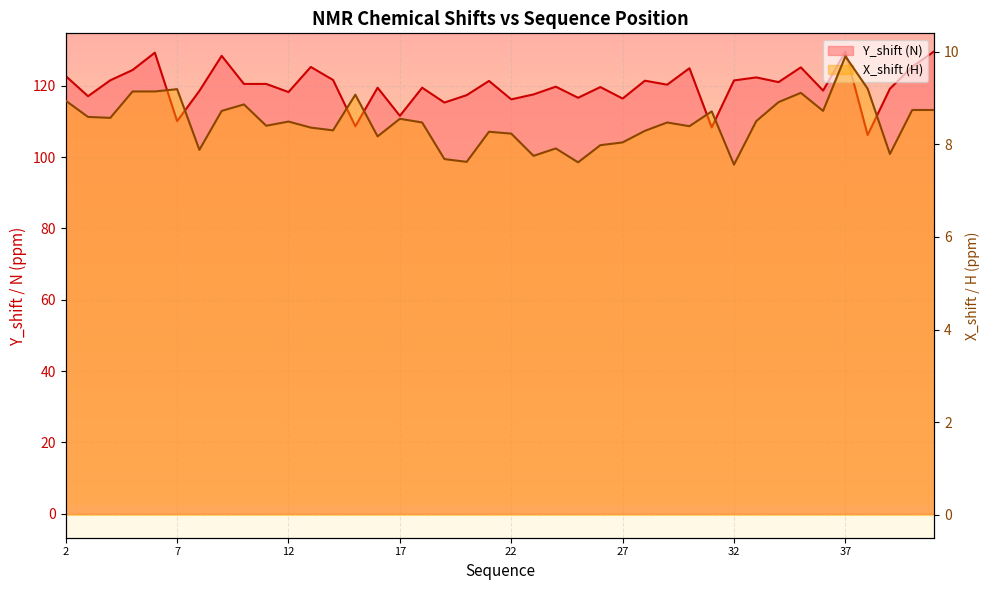

What is the value of the Y_shift (N) point at the 23rd from the left?

119.8